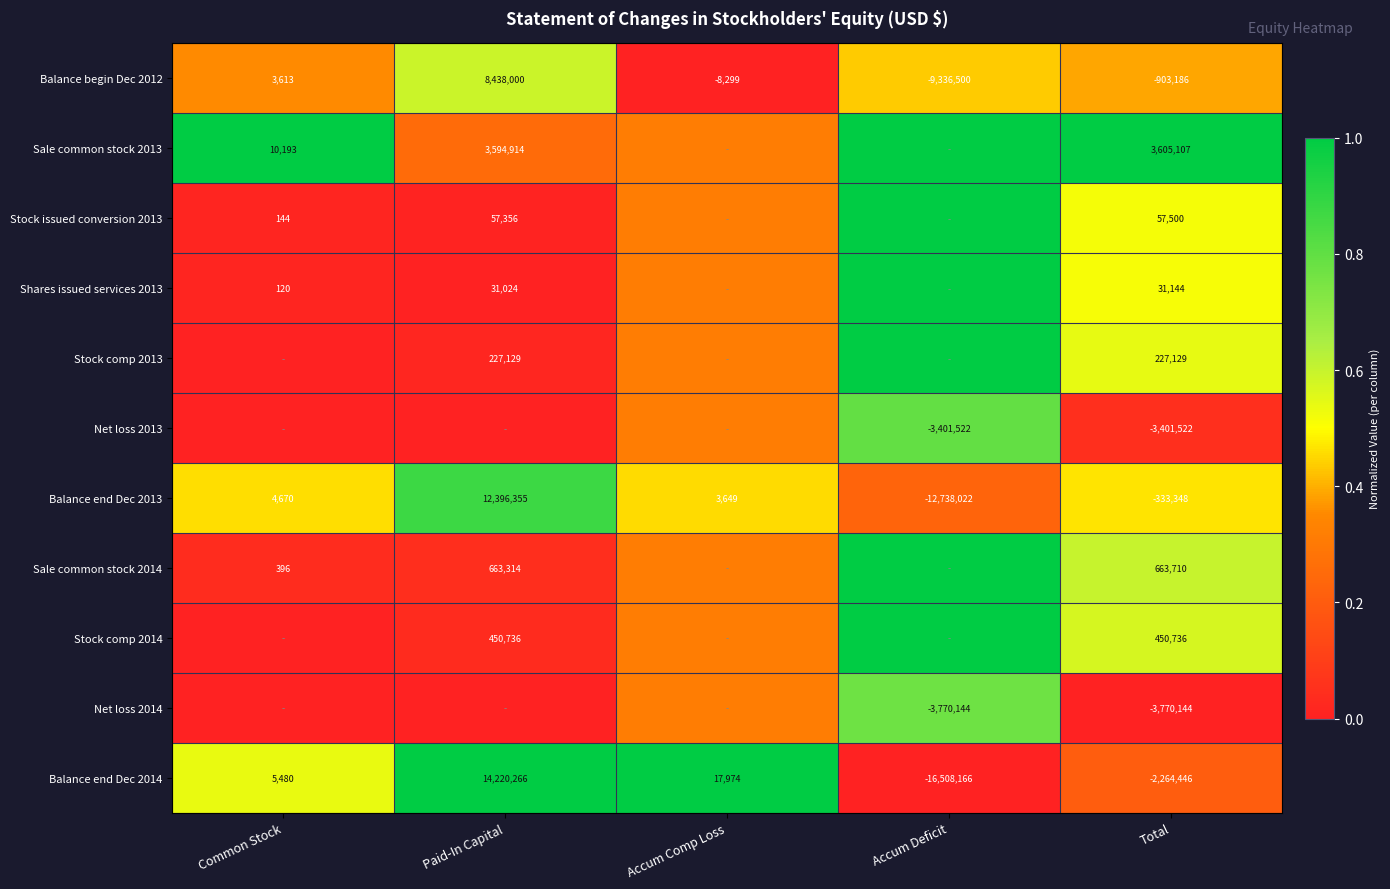

Is the value of Shares issued services 2013 at Paid-In Capital greater than the value of Balance end Dec 2014 at Accum Comp Loss?

Yes